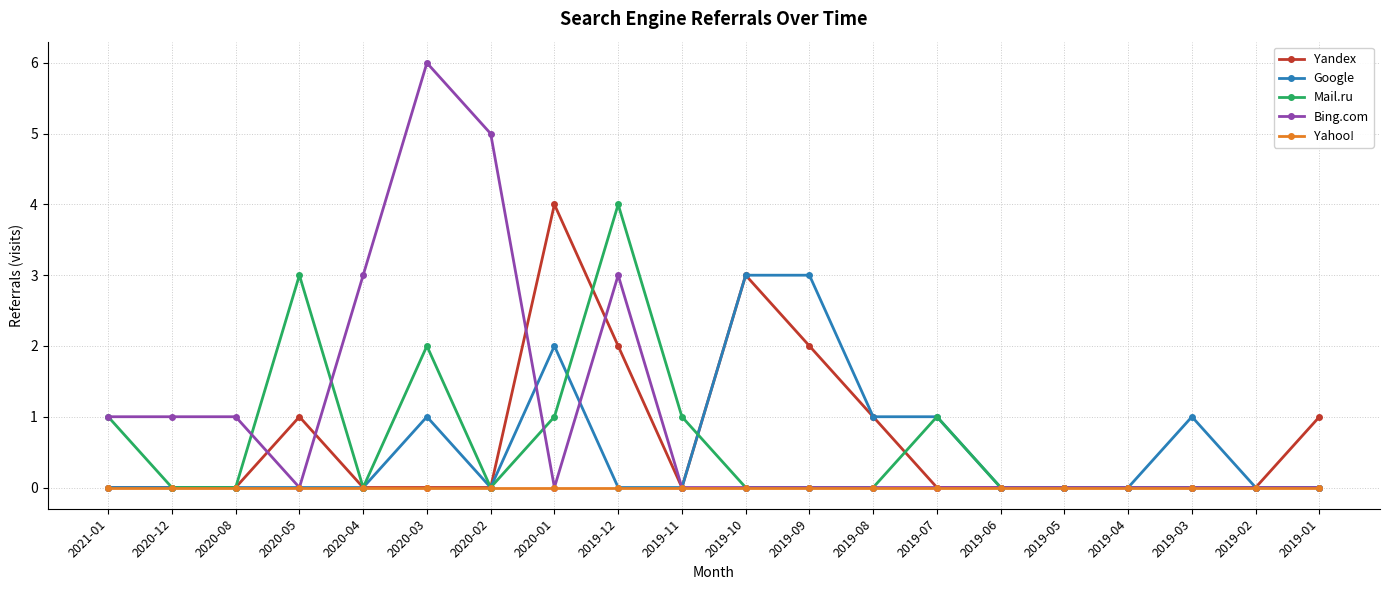

Which series has the largest range (max minus min)?

Bing.com